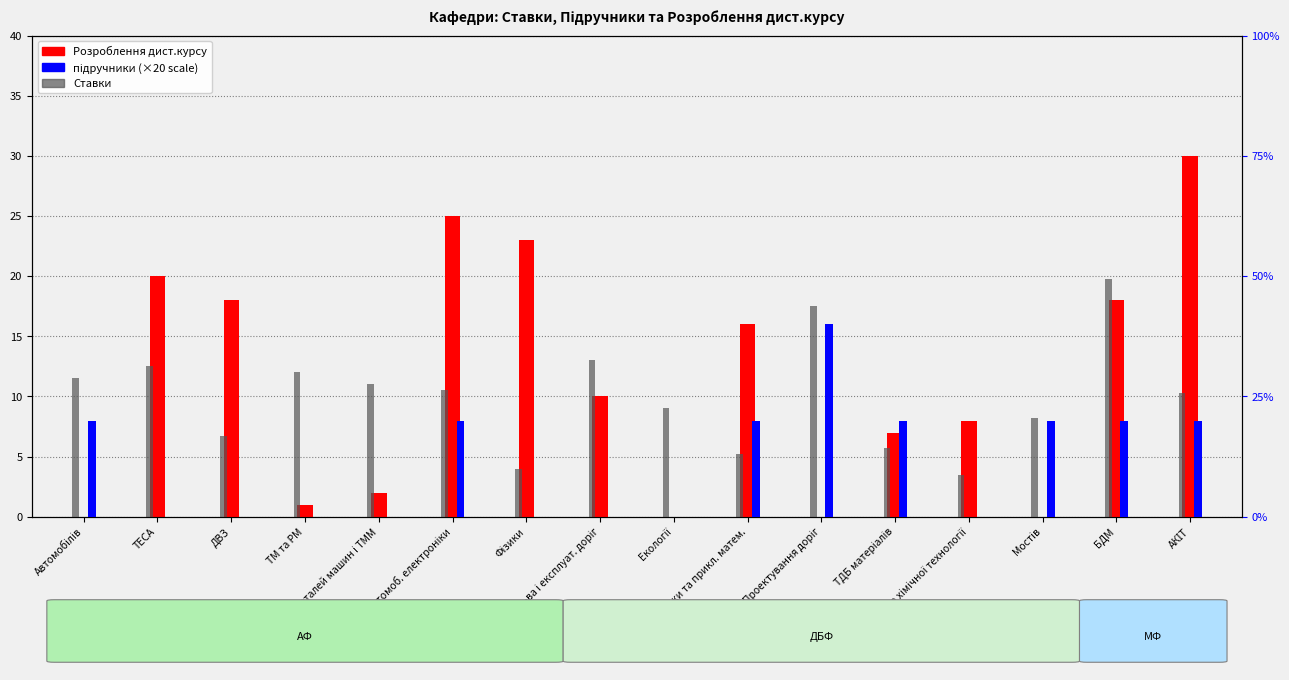

Does the chart contain any negative values?

No